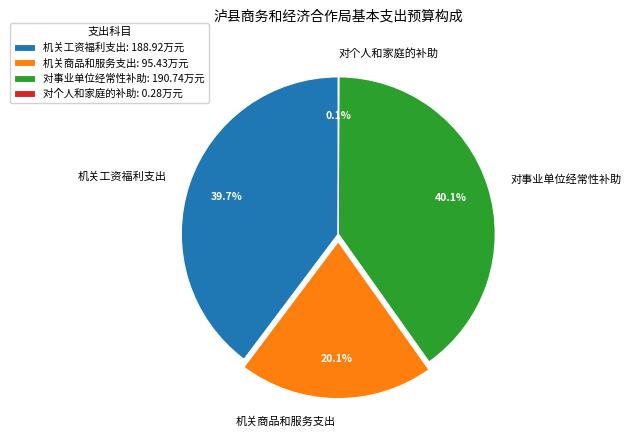

Do 对事业单位经常性补助 and 机关工资福利支出 together represent more than half of the pie?

Yes